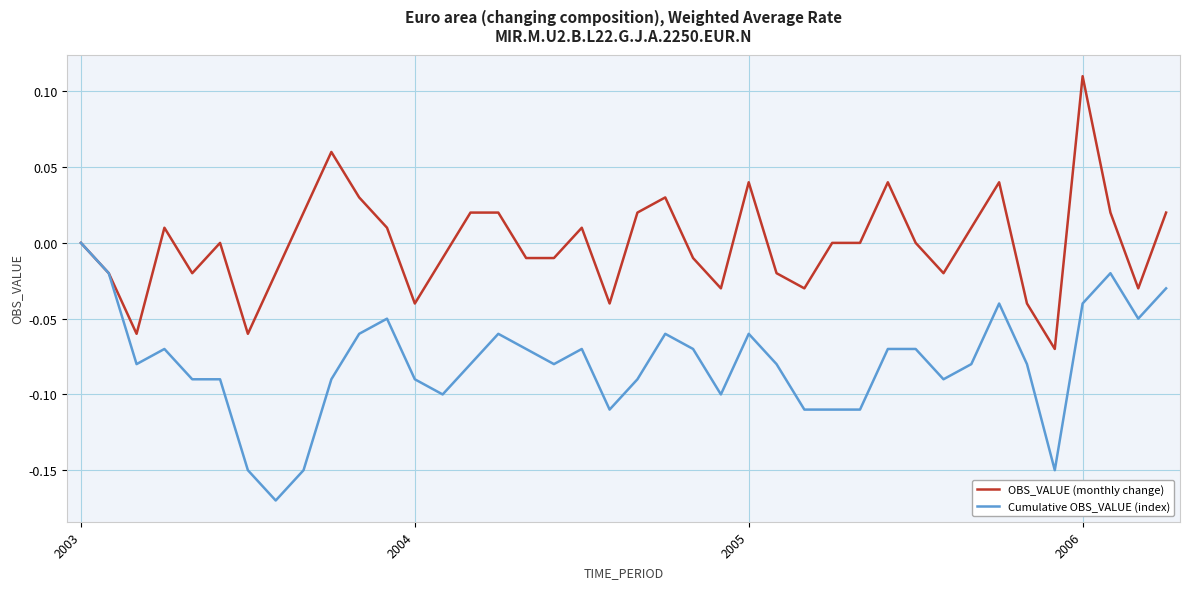

Which series has the largest total across all categories?

OBS_VALUE (monthly change)